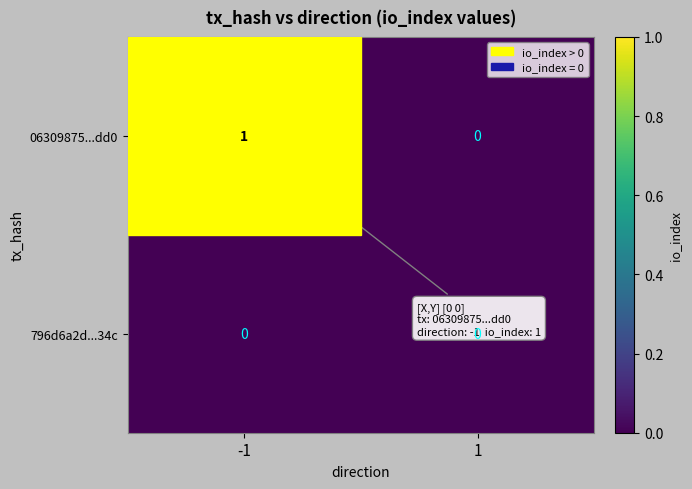

At -1, list the series in order from largest to smallest.

06309875...dd0, 796d6a2d...34c